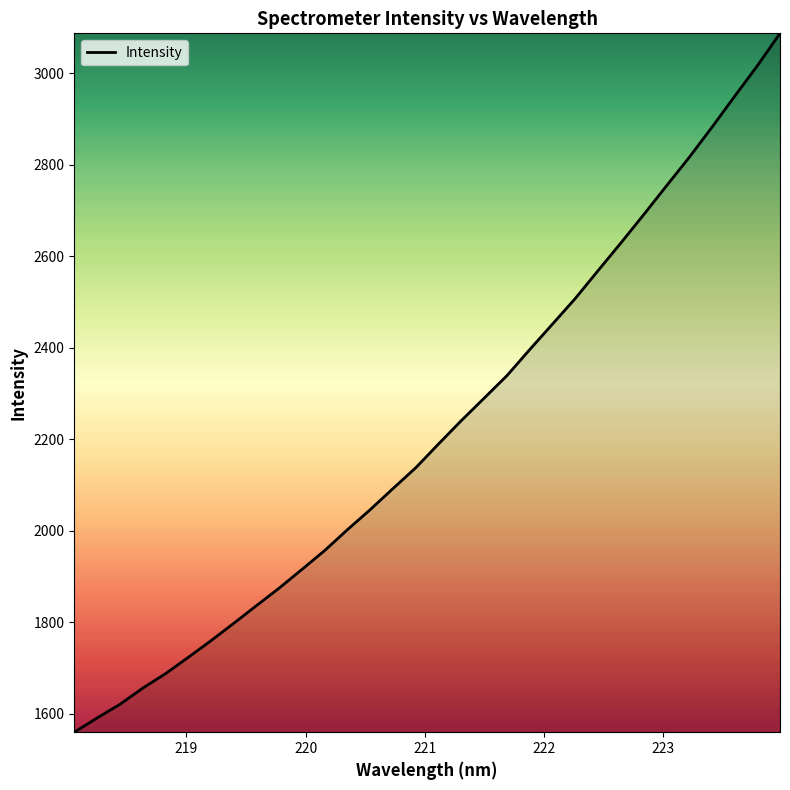

What is the difference between the maximum and minimum values?

1527.3